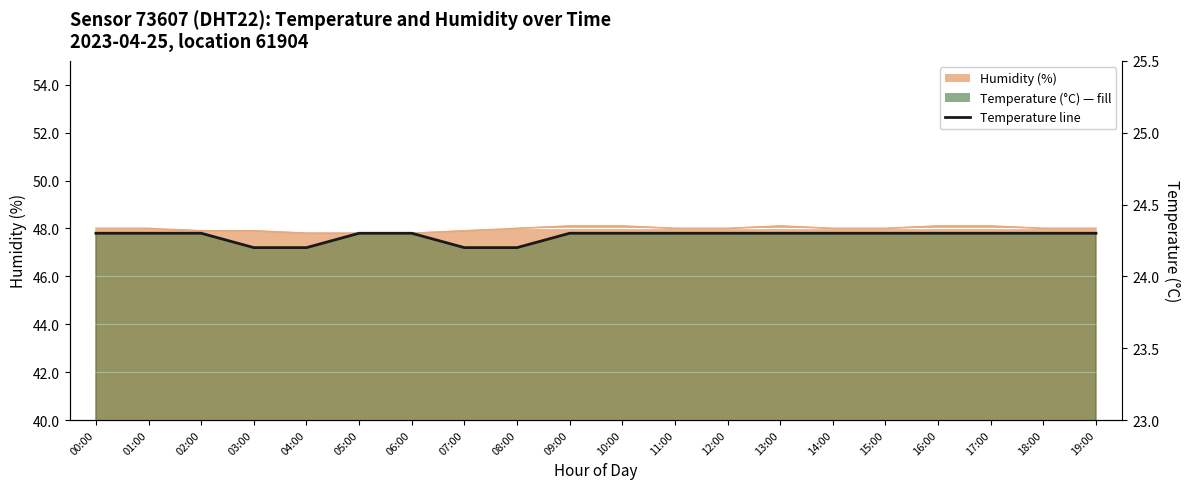

Reading left to right, list all the values displayed in this chart.

00:00=24.3	01:00=24.3	02:00=24.3	03:00=24.2	04:00=24.2	05:00=24.3	06:00=24.3	07:00=24.2	08:00=24.2	09:00=24.3	10:00=24.3	11:00=24.3	12:00=24.3	13:00=24.3	14:00=24.3	15:00=24.3	16:00=24.3	17:00=24.3	18:00=24.3	19:00=24.3